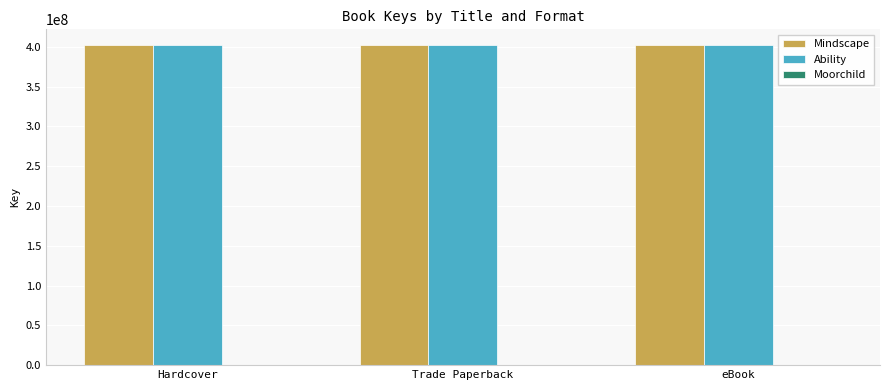

The value of Ability at eBook is 537249931. True or false?

False